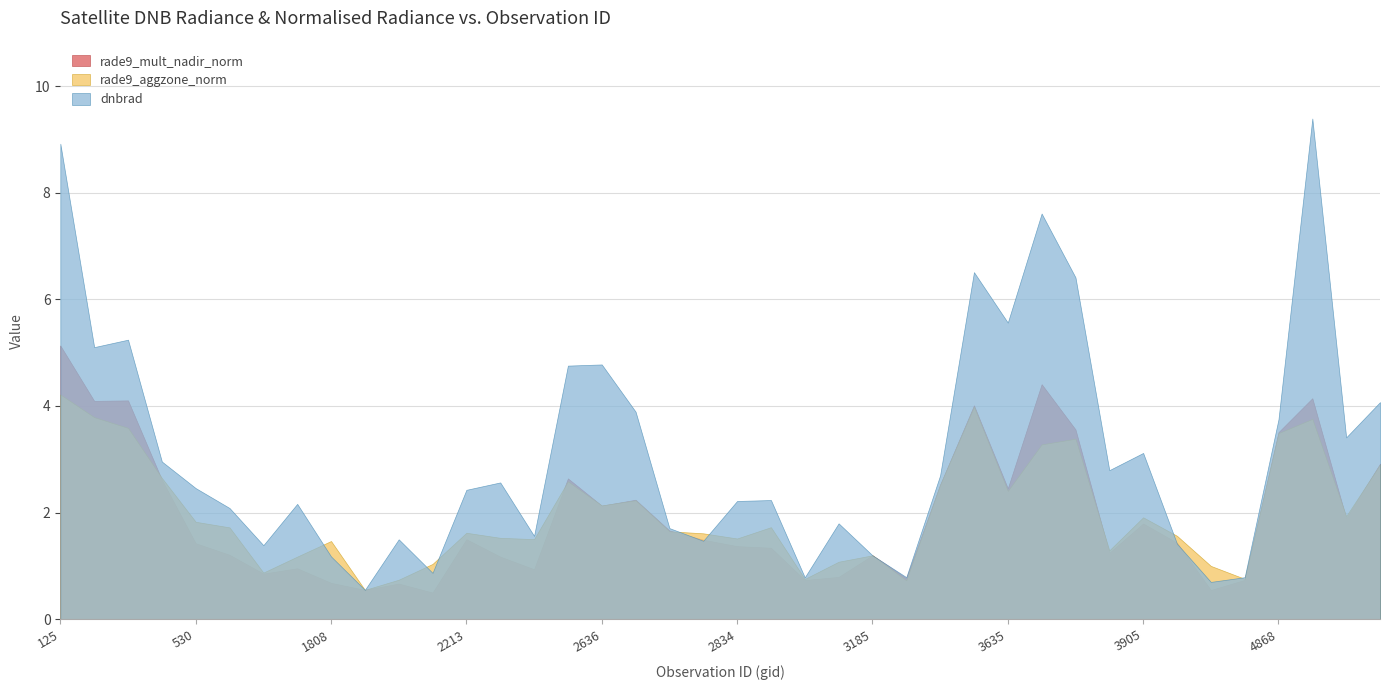

Is it true that rade9_mult_nadir_norm equals 1.2 at 2267?

False